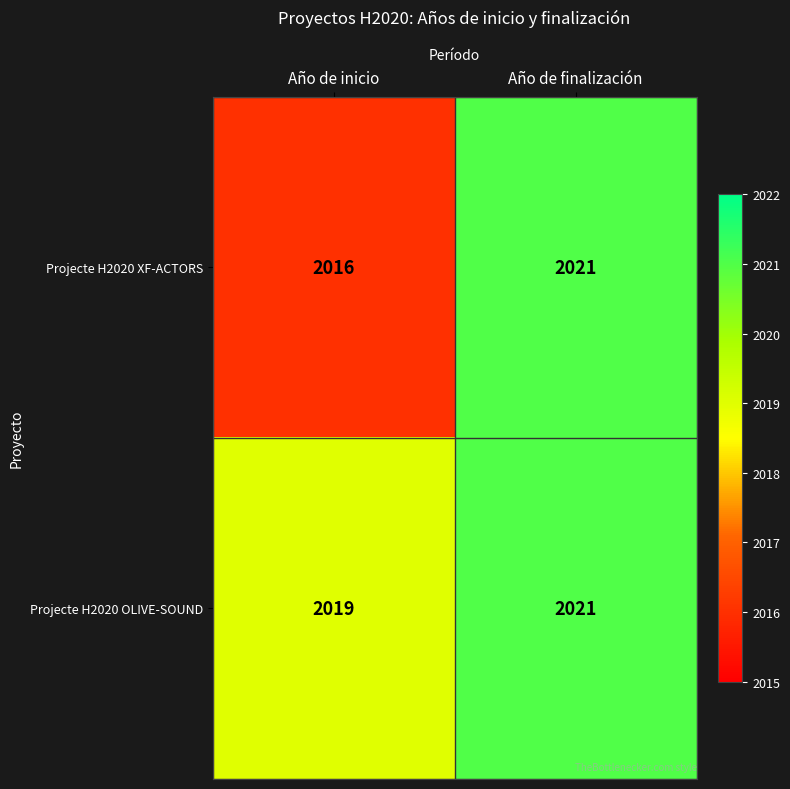

At which label is Projecte H2020 OLIVE-SOUND closest to 2020?

Año de inicio